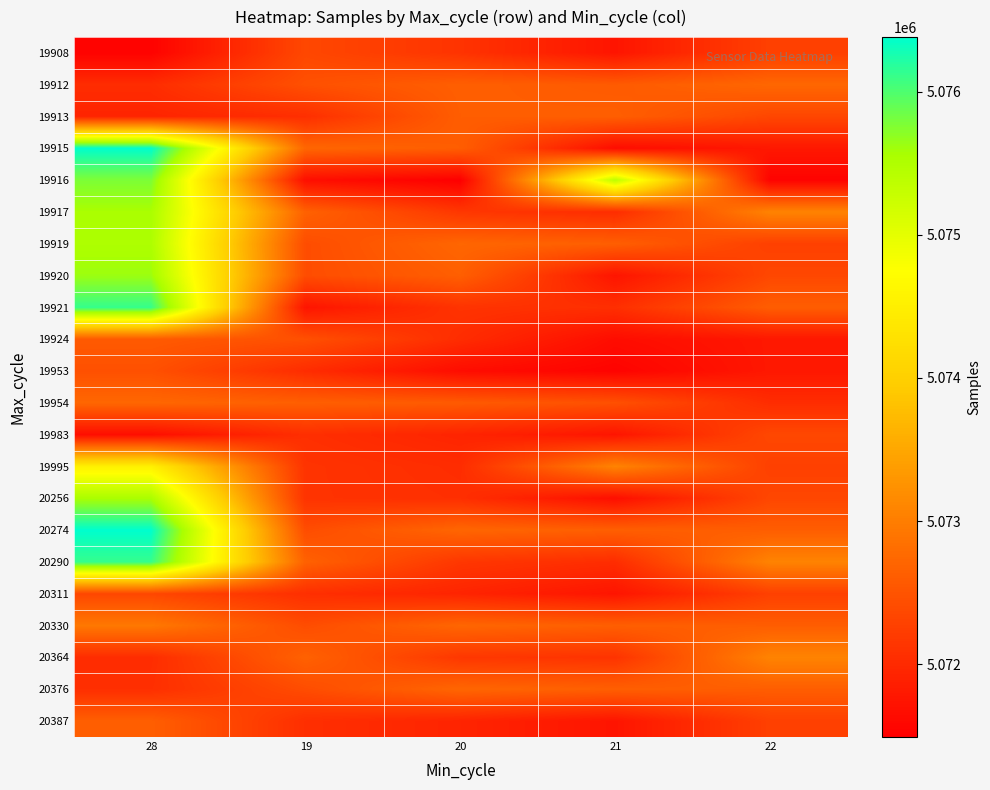

Reading left to right, extract all data points from this chart.

19908: 28=5071532	19=5072357	20=5072113	21=5071749	22=5072267
19912: 28=5072032	19=5072460	20=5072636	21=5072581	22=5072732
19913: 28=5071934	19=5072060	20=5072619	21=5072634	22=5072347
19915: 28=5076381	19=5072721	20=5072618	21=5071653	22=5071786
19916: 28=5075776	19=5071673	20=5071492	21=5075379	22=5071538
19917: 28=5075552	19=5072664	20=5072159	21=5072035	22=5073070
19919: 28=5075517	19=5072418	20=5072721	21=5072634	22=5072267
19920: 28=5075623	19=5072418	20=5072636	21=5071749	22=5072357
19921: 28=5076120	19=5071749	20=5072113	21=5072060	22=5072619
19924: 28=5072581	19=5072460	20=5072032	21=5071653	22=5071786
19953: 28=5072460	19=5072032	20=5071653	21=5071538	22=5071786
19954: 28=5072732	19=5072636	20=5072581	21=5072460	22=5072032
19983: 28=5071673	19=5072060	20=5071932	21=5071749	22=5072357
19995: 28=5074521	19=5072113	20=5072035	21=5073070	22=5072267
20256: 28=5075552	19=5072113	20=5072060	21=5071674	22=5072347
20274: 28=5076381	19=5072418	20=5072721	21=5072634	22=5072619
20290: 28=5076120	19=5072664	20=5072159	21=5072035	22=5073070
20311: 28=5072347	19=5072060	20=5071932	21=5071749	22=5072267
20330: 28=5072937	19=5072418	20=5072721	21=5072634	22=5072619
20364: 28=5072035	19=5072664	20=5072159	21=5072113	22=5073070
20376: 28=5072060	19=5072418	20=5072721	21=5072634	22=5072619
20387: 28=5072634	19=5072060	20=5071932	21=5071749	22=5072267